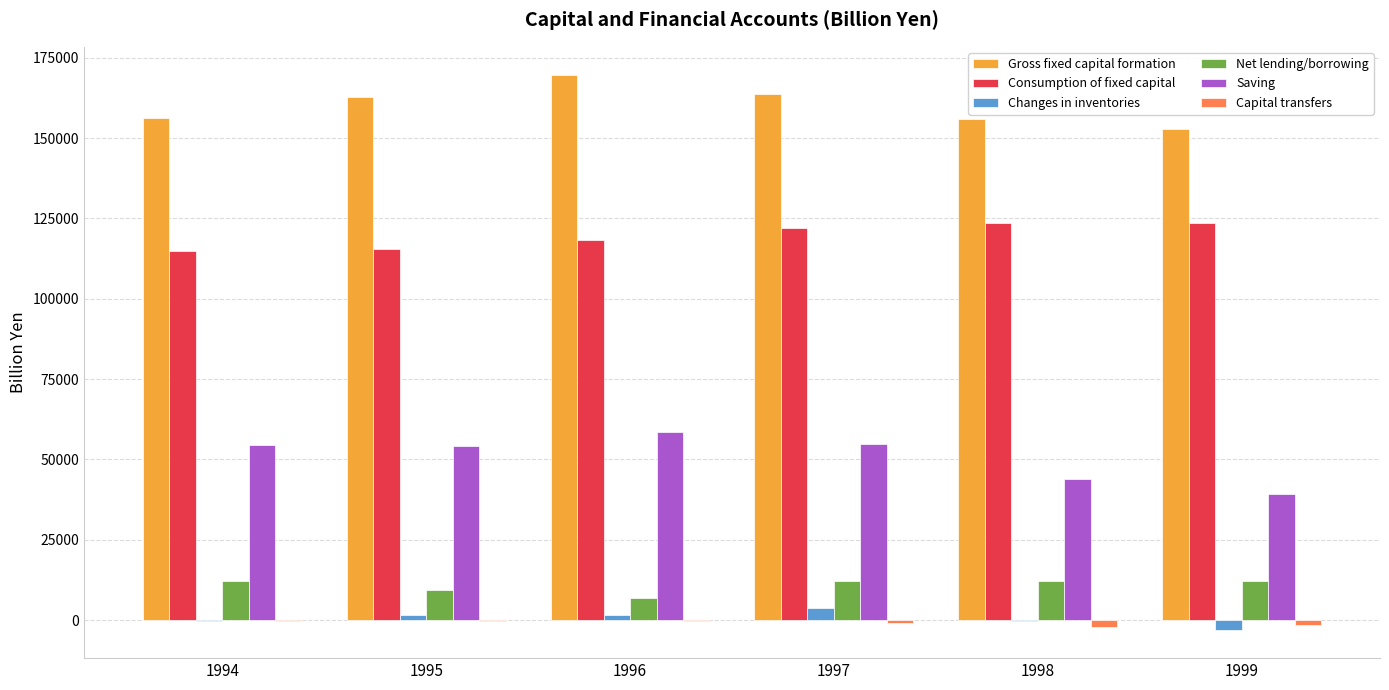

Which series has the largest total across all categories?

Gross fixed capital formation